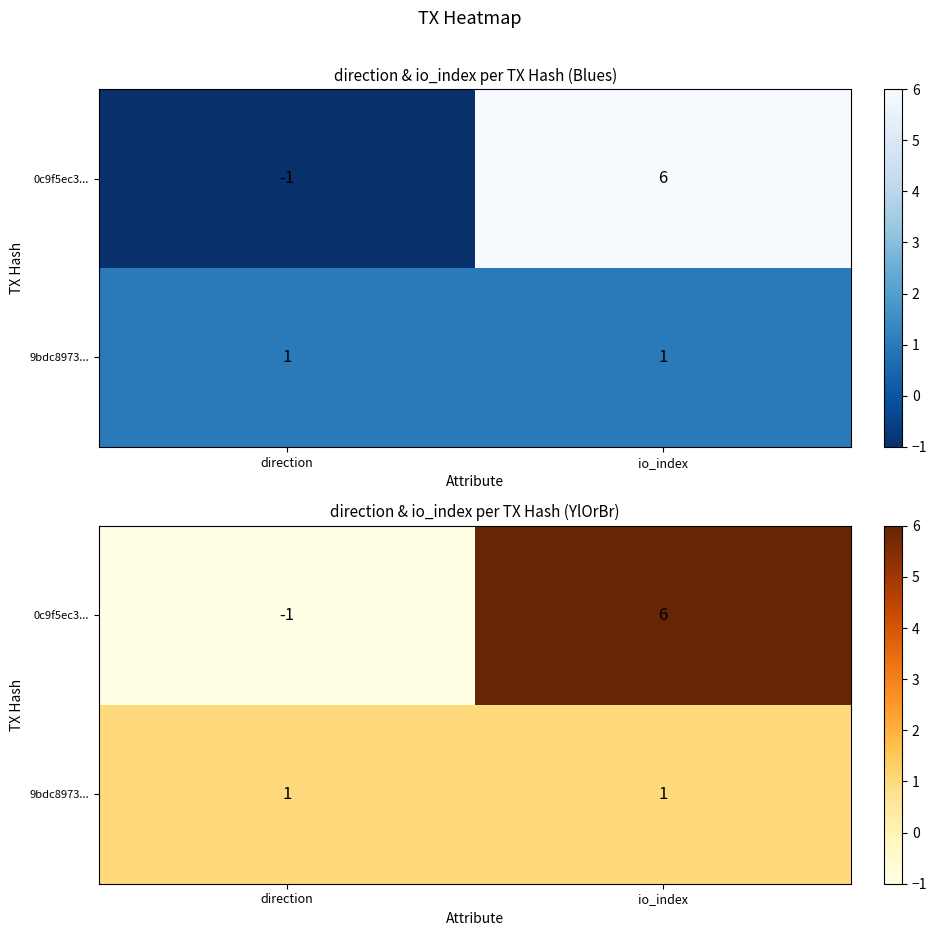

What is the maximum value shown in the chart?

6